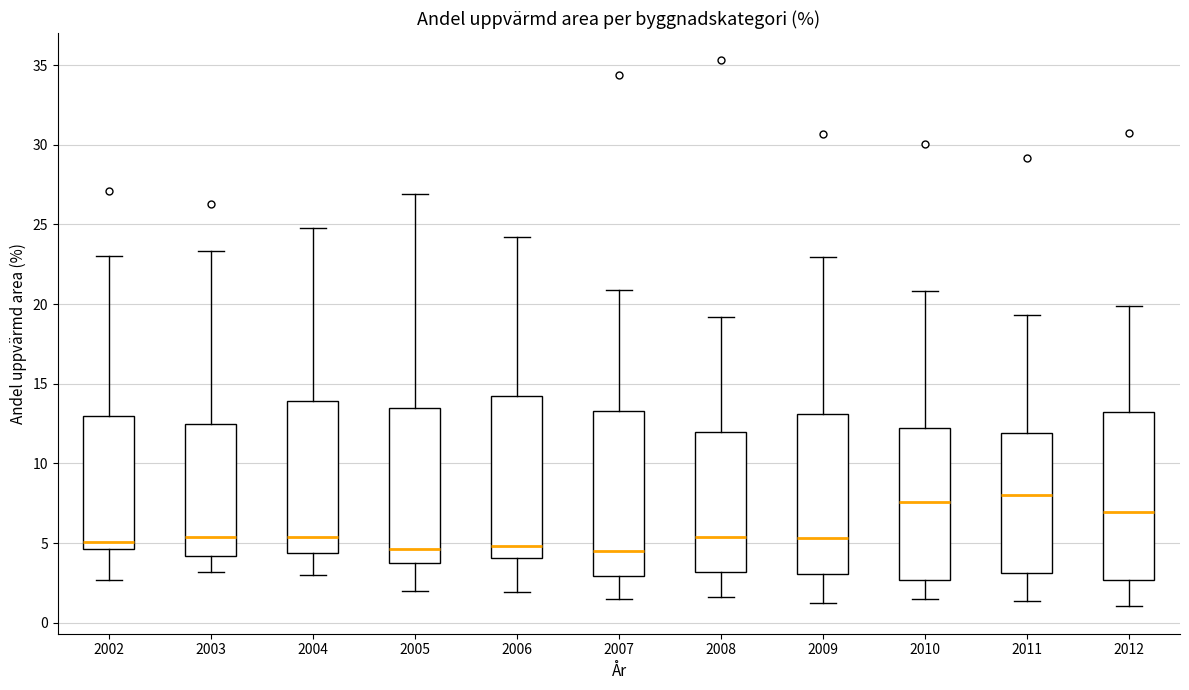

Reading left to right, read every box against the y-axis: the position of its median line, the range the box covers, and the ends of its whiskers. The values are not printed on the chart, so give them approximately, as read against the axis.

2002: median 5.0, box 4.5 to 13.0, whiskers 2.5 to 23.0
2003: median 5.5, box 4.0 to 12.5, whiskers 3.0 to 23.5
2004: median 5.5, box 4.5 to 14.0, whiskers 3.0 to 25.0
2005: median 4.5, box 3.5 to 13.5, whiskers 2.0 to 27.0
2006: median 5.0, box 4.0 to 14.0, whiskers 2.0 to 24.0
2007: median 4.5, box 3.0 to 13.5, whiskers 1.5 to 21.0
2008: median 5.5, box 3.0 to 12.0, whiskers 1.5 to 19.0
2009: median 5.5, box 3.0 to 13.0, whiskers 1.0 to 23.0
2010: median 7.5, box 2.5 to 12.0, whiskers 1.5 to 21.0
2011: median 8.0, box 3.0 to 12.0, whiskers 1.5 to 19.5
2012: median 7.0, box 2.5 to 13.0, whiskers 1.0 to 20.0